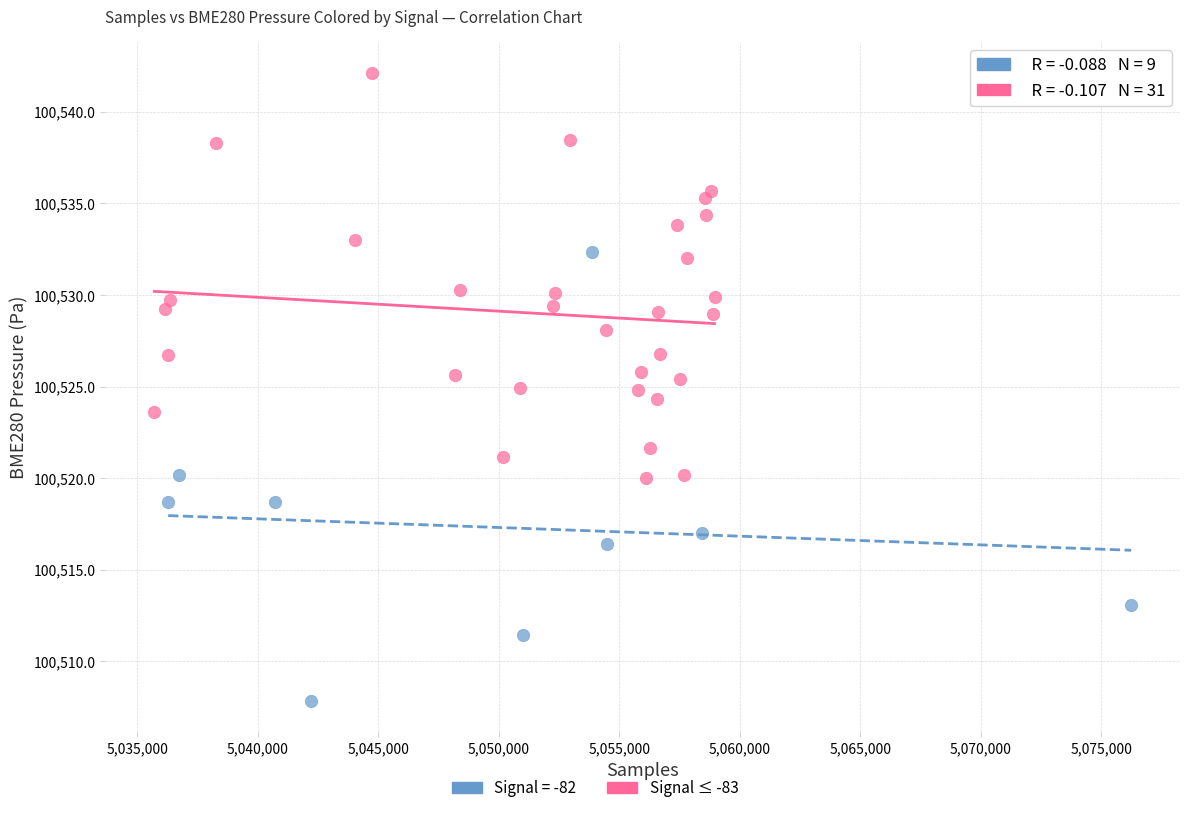

Which series reaches the maximum Y coordinate?

Signal ≤ -83